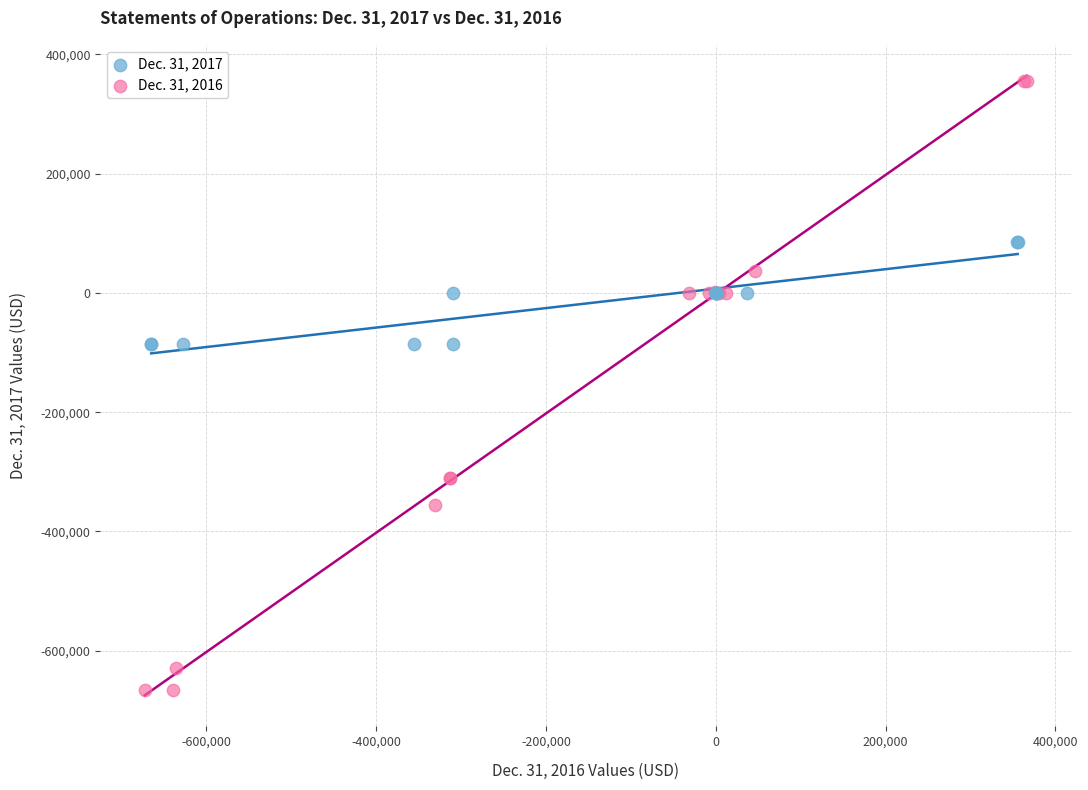

What are all the series names shown in the legend?

Dec. 31, 2017, Dec. 31, 2016